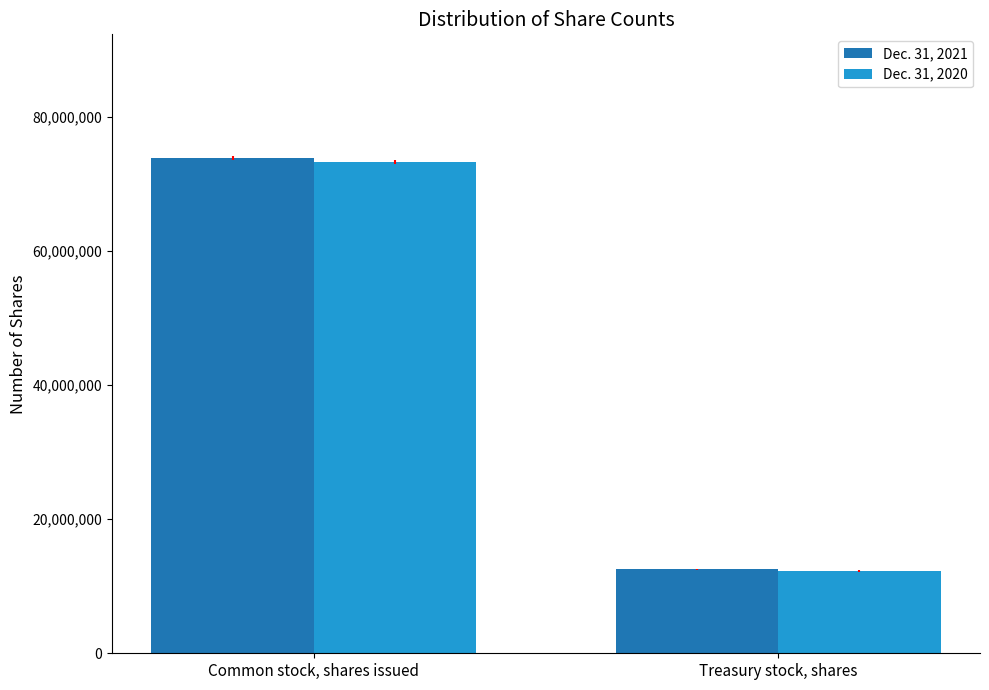

At which label does Dec. 31, 2021 reach its peak?

Common stock, shares issued